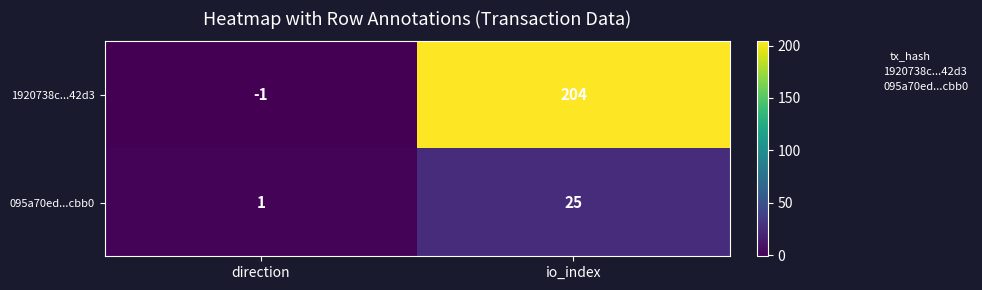

The 1920738c...42d3 series shows 204 at io_index. True or false?

True